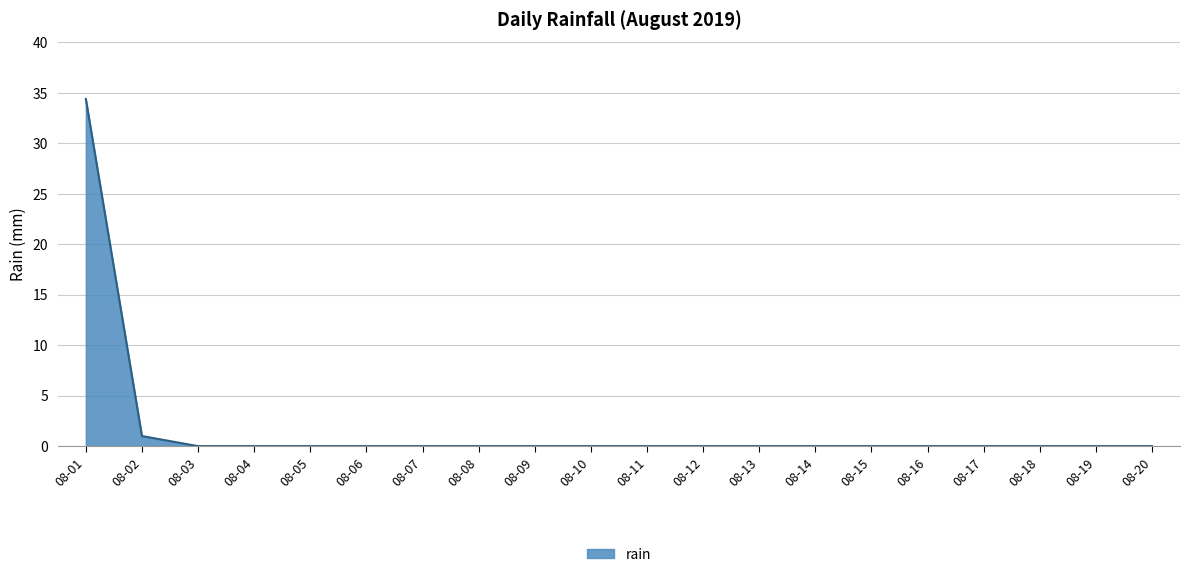

Which category has the highest value across all series?

08-01